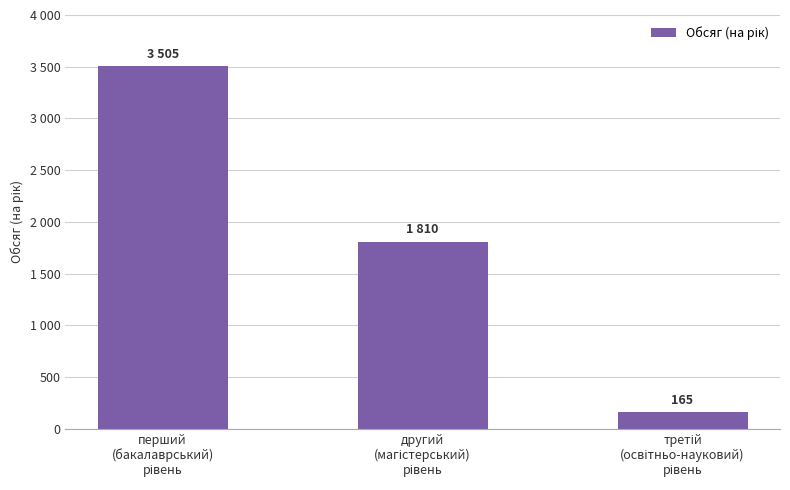

Rank the categories by value from lowest to highest.

третій
(освітньо-науковий)
рівень, другий
(магістерський)
рівень, перший
(бакалаврський)
рівень